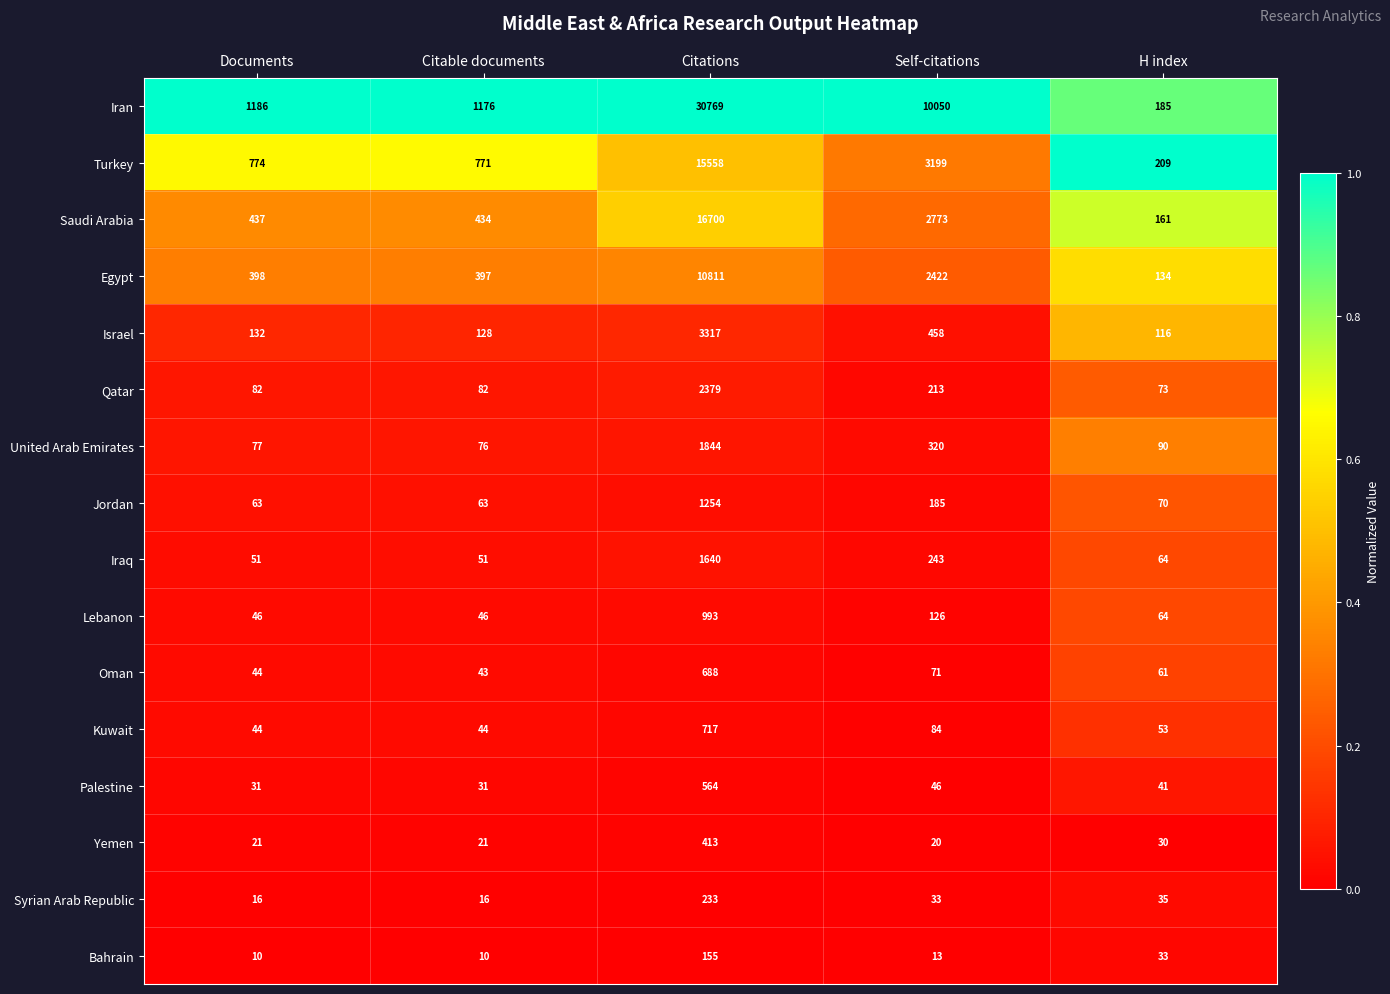

Between Documents and Citations, which series saw the biggest shift?

Iran